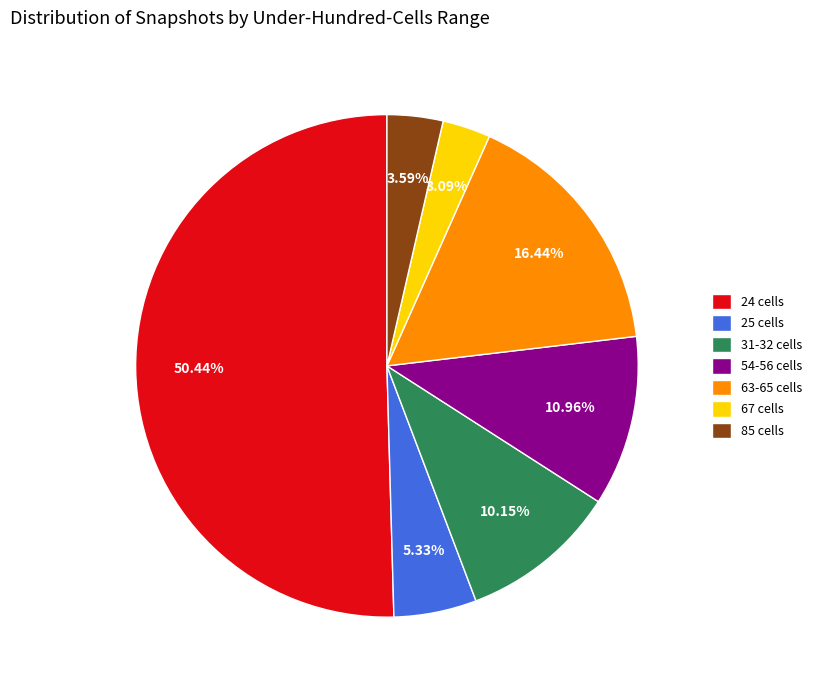

To the nearest percent, what is the combined percentage of 85 cells and 24 cells?

54%